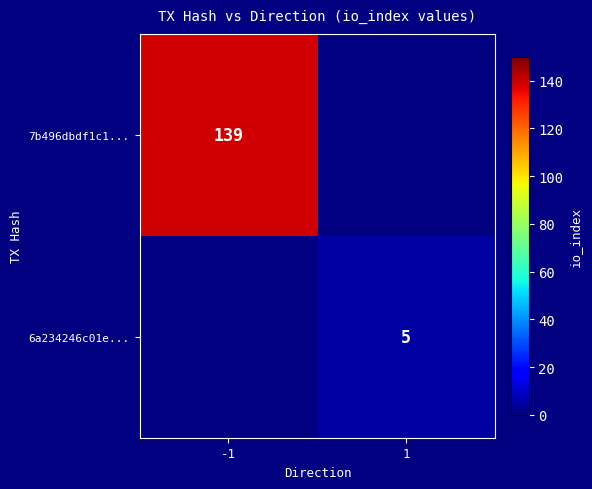

At how many categories does at least one series exceed 97?

1